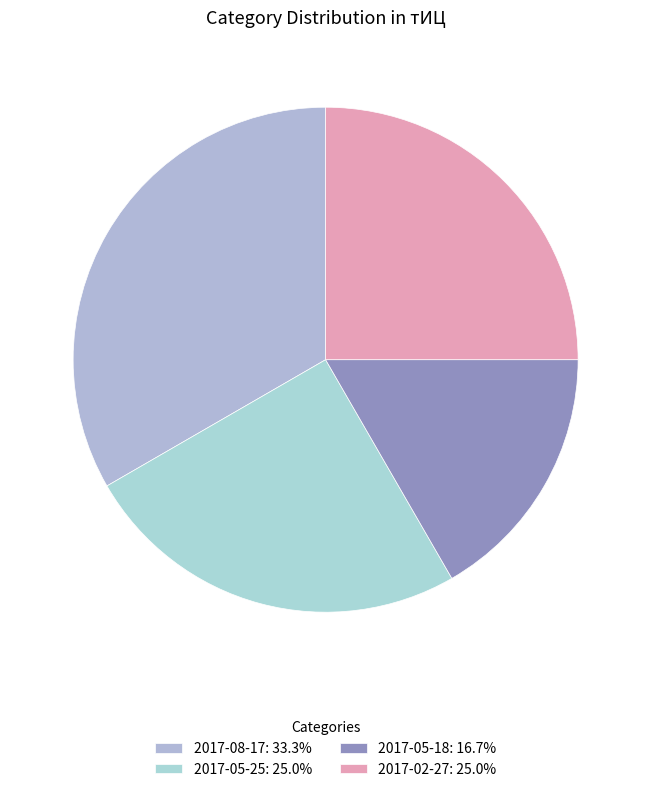

Is there any slice that represents more than half of the pie?

No